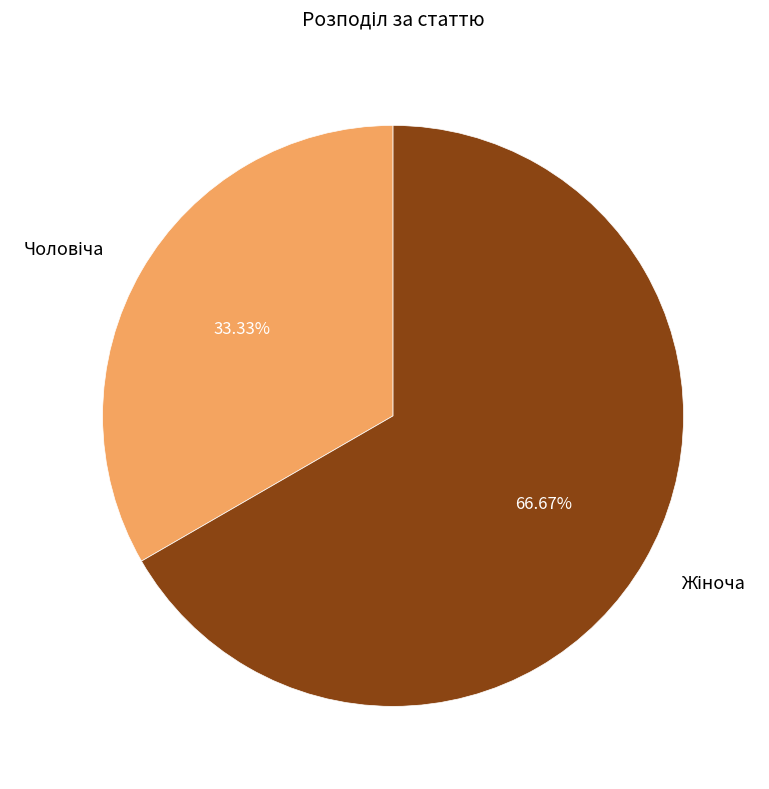

What is the change in value from Чоловіча to Жіноча?

+1